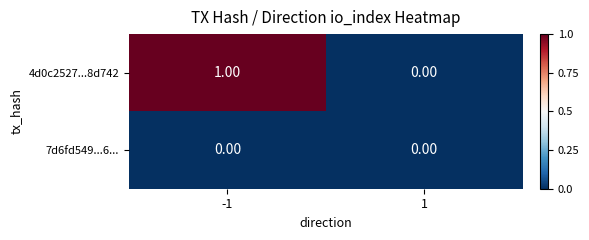

Between -1 and 1, which series saw the biggest shift?

4d0c2527...8d742